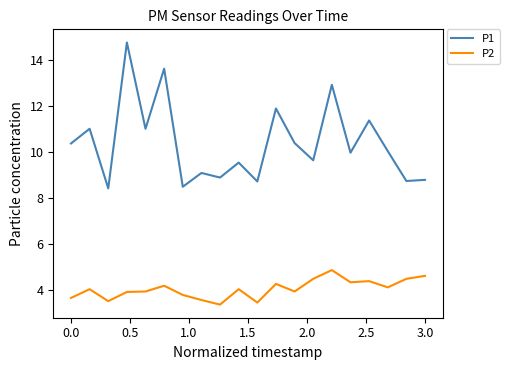

Which series has the widest spread of values?

P1